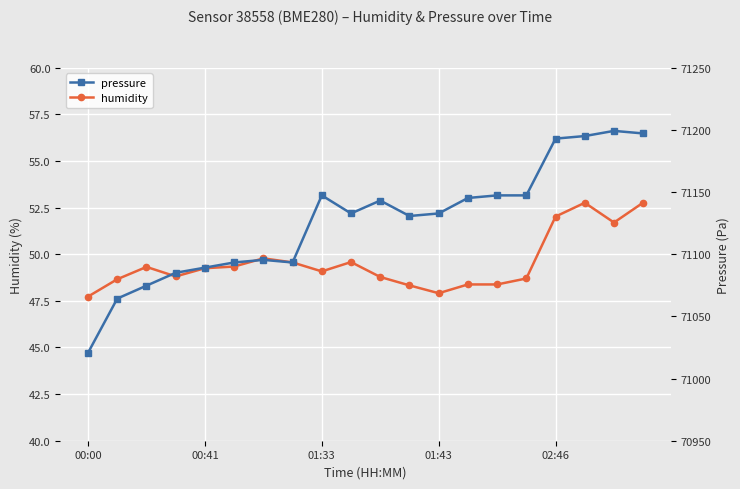

What is the lowest value of the humidity series?

47.7